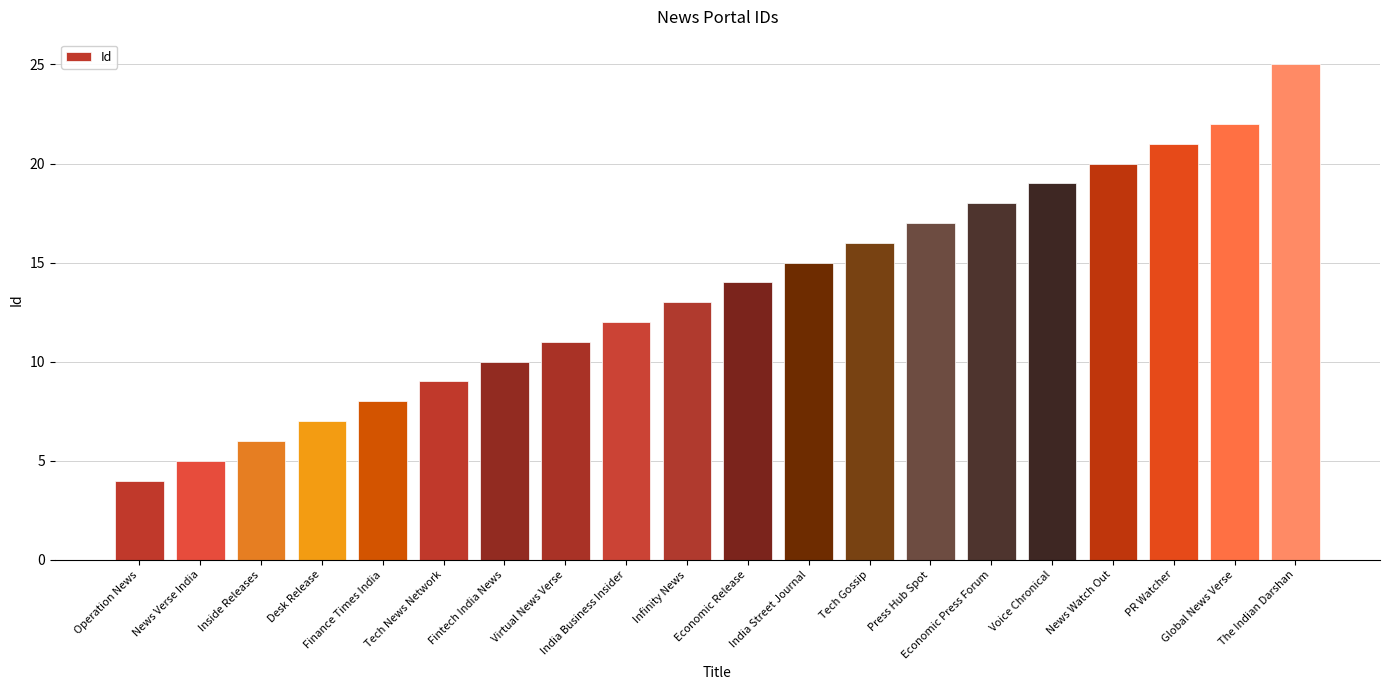

Where is the data nearest to the value 14?

Economic Release